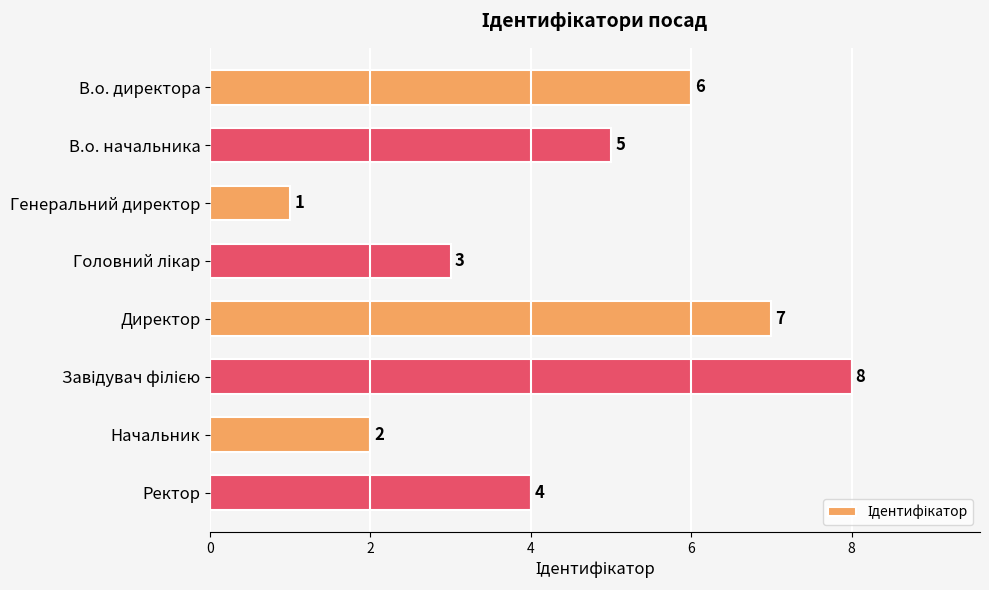

What is the ratio of the value at Директор to the value at В.о. директора?

1.2